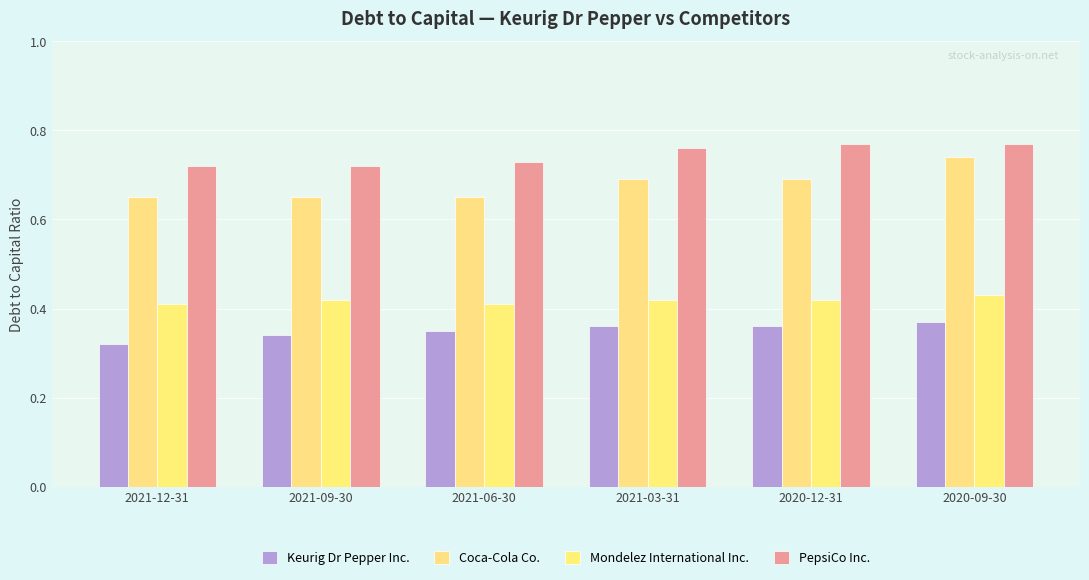

Is the value of Coca-Cola Co. at 2021-12-31 greater than the value of PepsiCo Inc. at 2020-09-30?

No